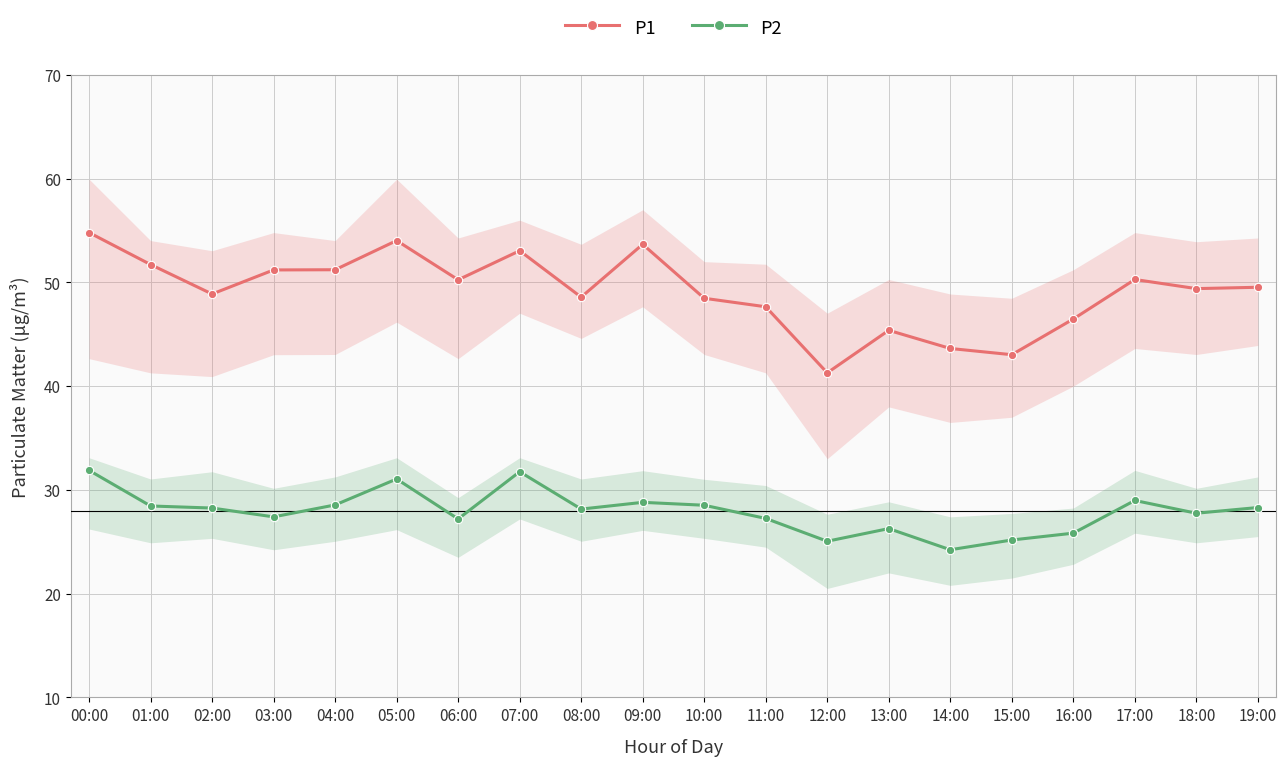

True or false: P1 and P2 cross at least once.

False